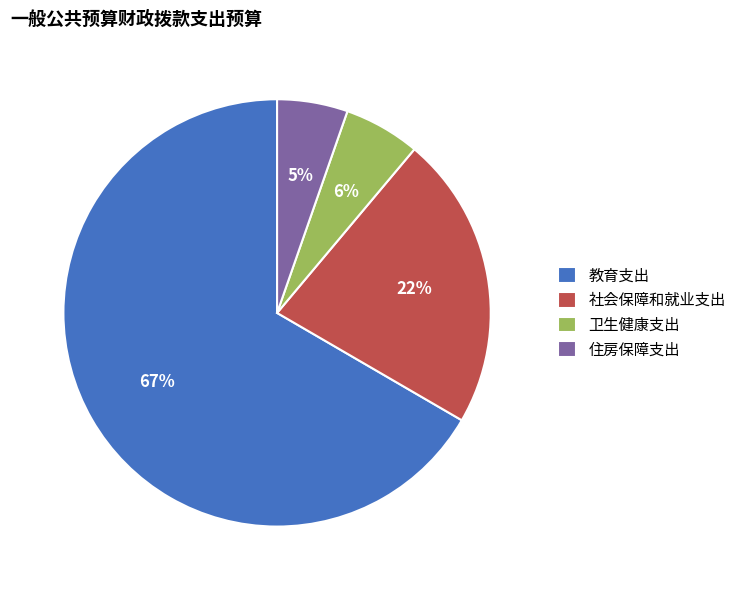

Is the sum of 住房保障支出 and 卫生健康支出 greater than half?

No